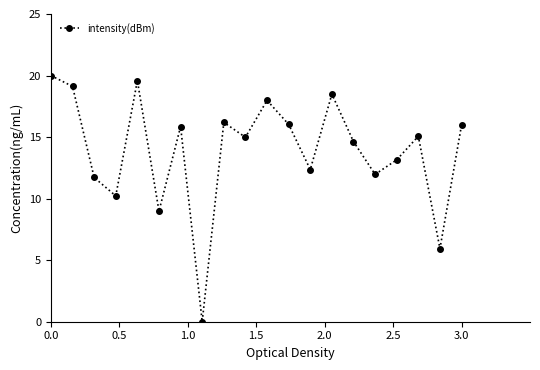

True or false: the data has more than 2 interior local peaks.

True